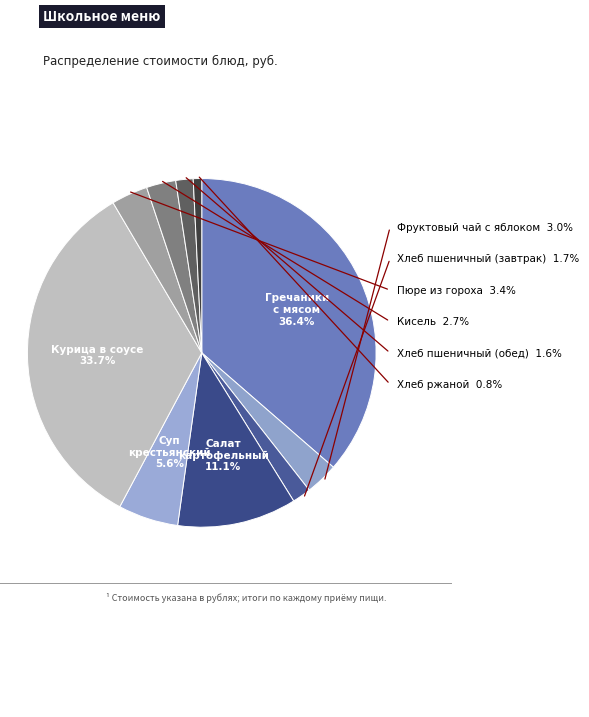

What percentage is the Гречаники с мясом slice, to the nearest percent?

36%